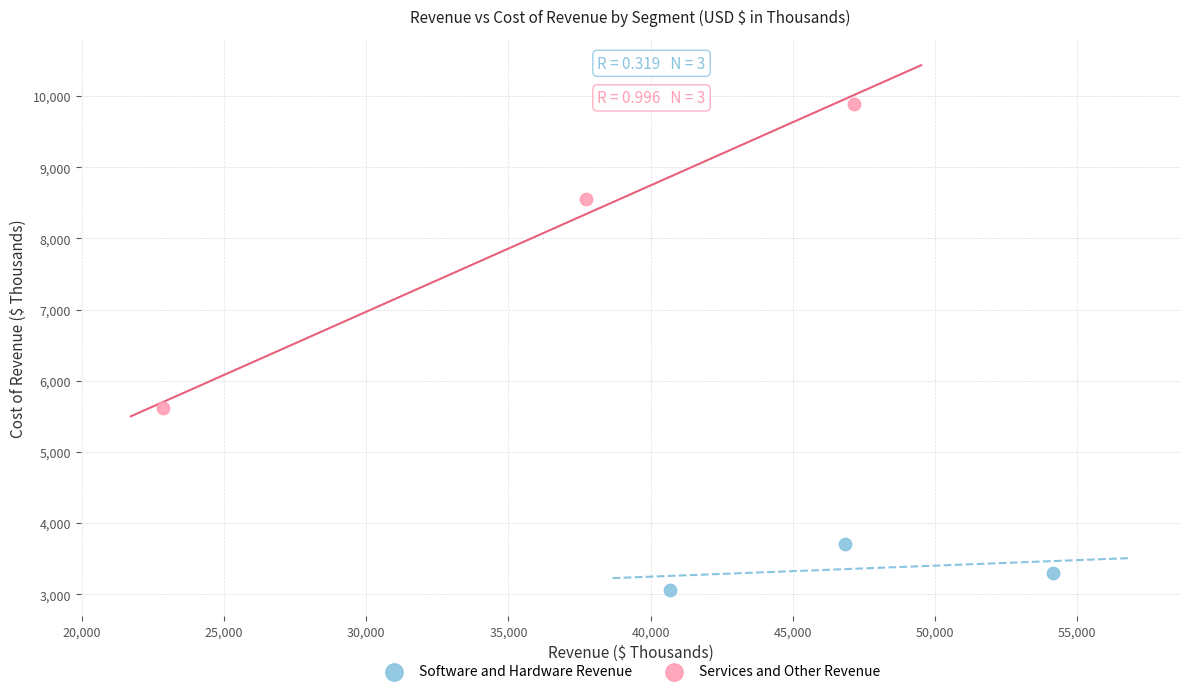

Which series contains the highest Y value?

Services and Other Revenue